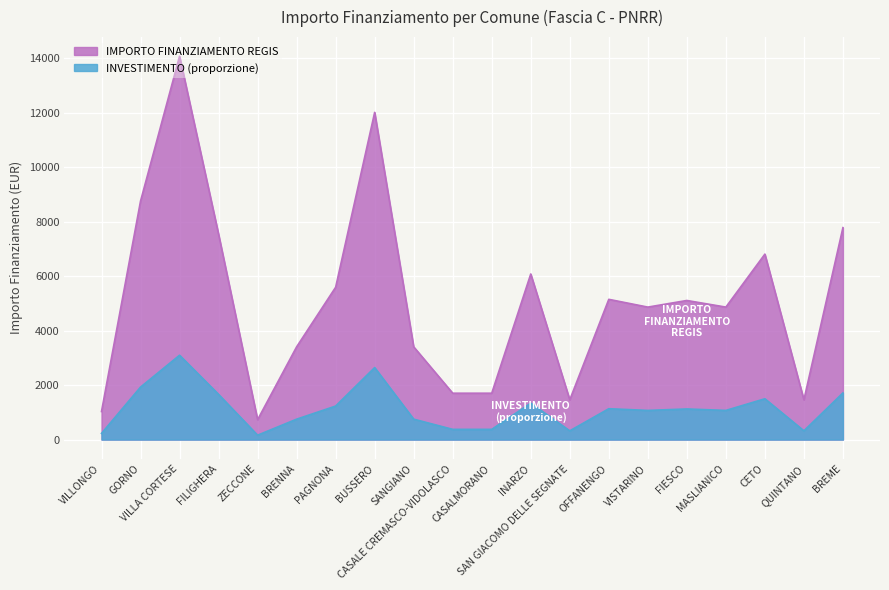

What is the sum of all values?

103441